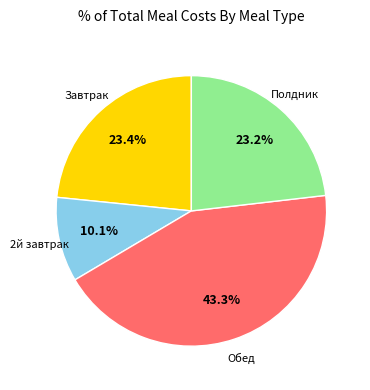

Is there a majority slice in this chart?

No